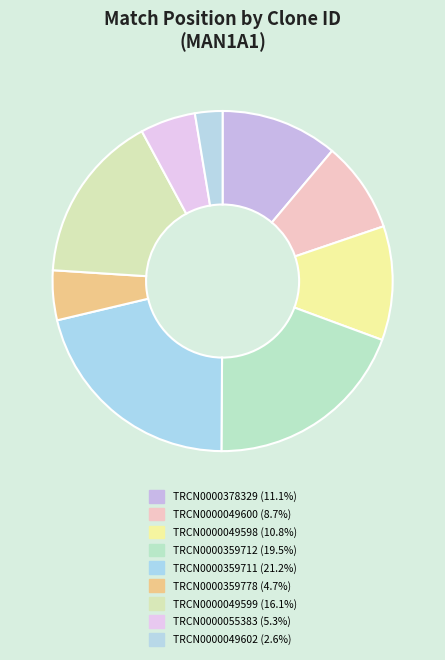

Rank the categories by value from lowest to highest.

TRCN0000049602, TRCN0000359778, TRCN0000055383, TRCN0000049600, TRCN0000049598, TRCN0000378329, TRCN0000049599, TRCN0000359712, TRCN0000359711